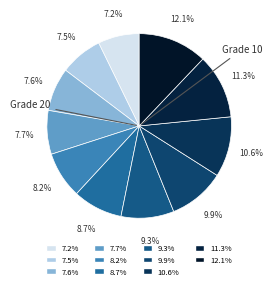

To the nearest percent, what is the difference between the largest and smallest slice percentages?

5%